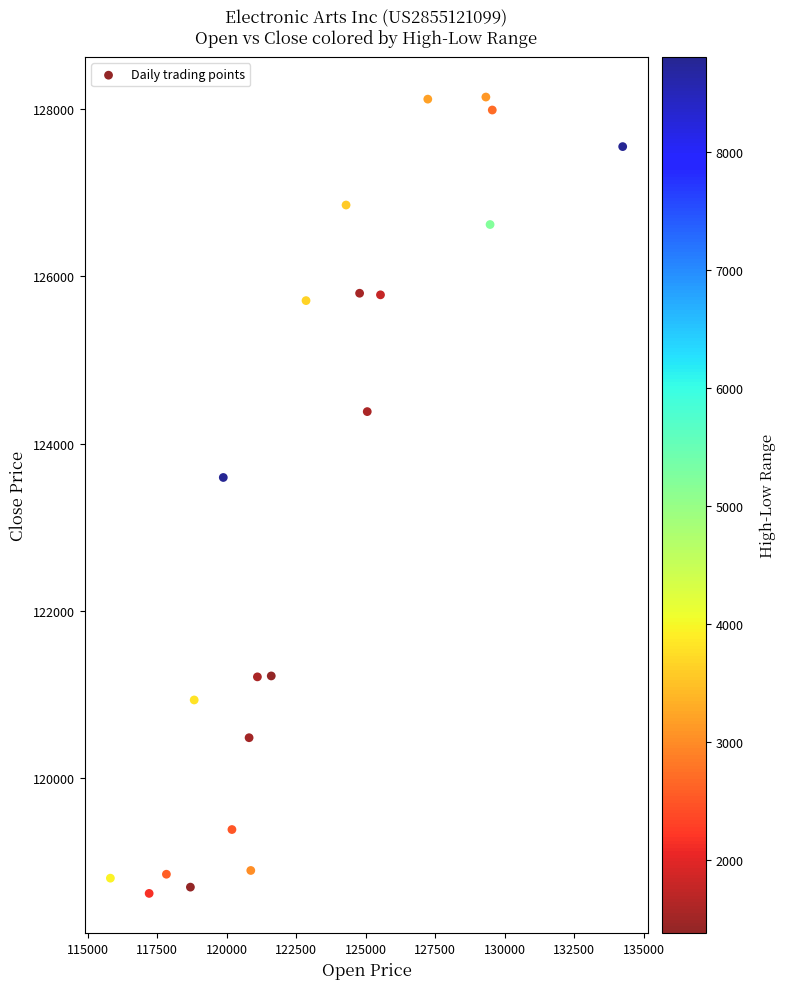

What is the range of X values (max minus min)?

18427